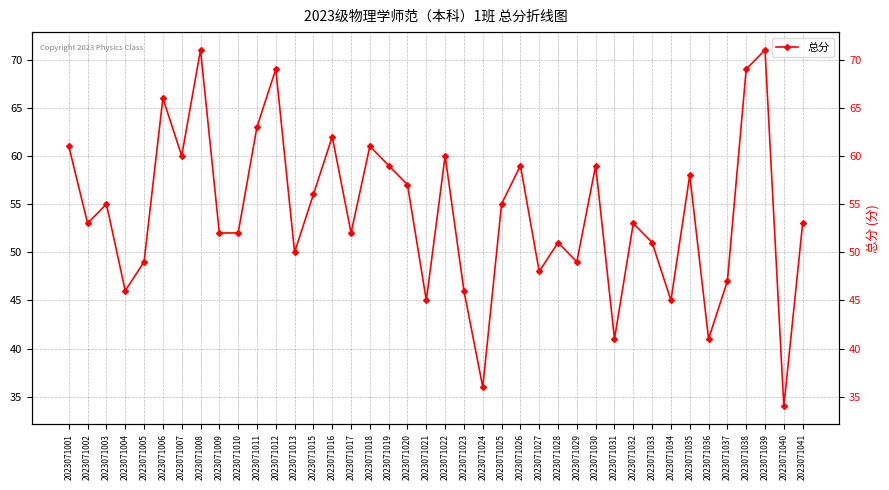

How many values are below 53?

18